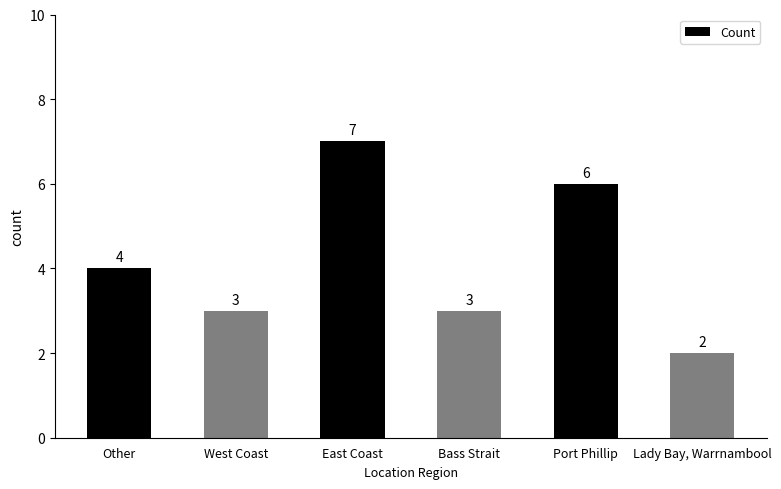

At which label is the value closest to 4?

Other